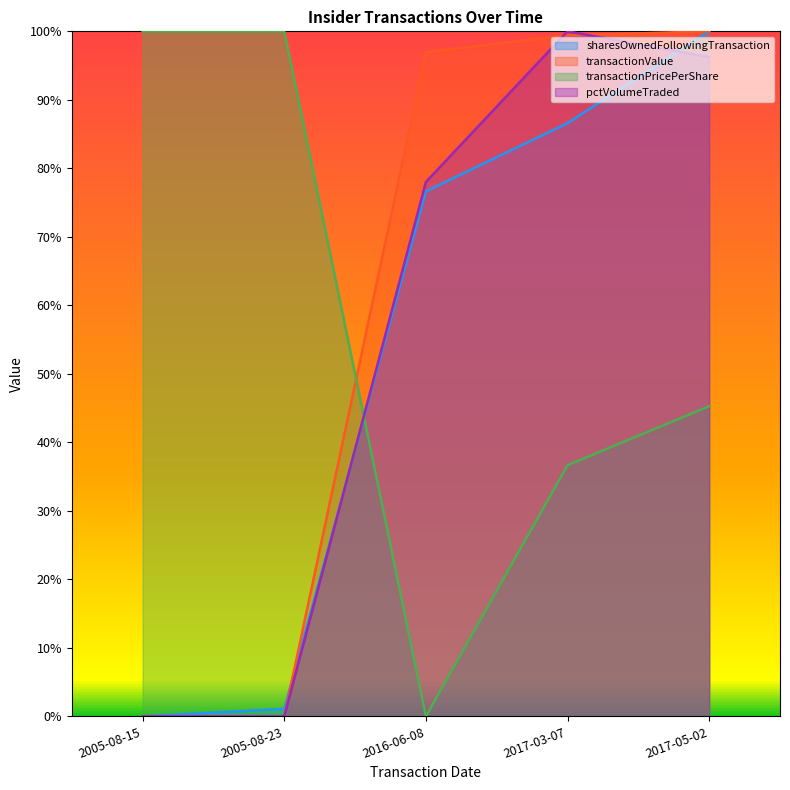

Rank the series by their average value, from lowest to highest.

sharesOwnedFollowingTransaction, pctVolumeTraded, transactionPricePerShare, transactionValue